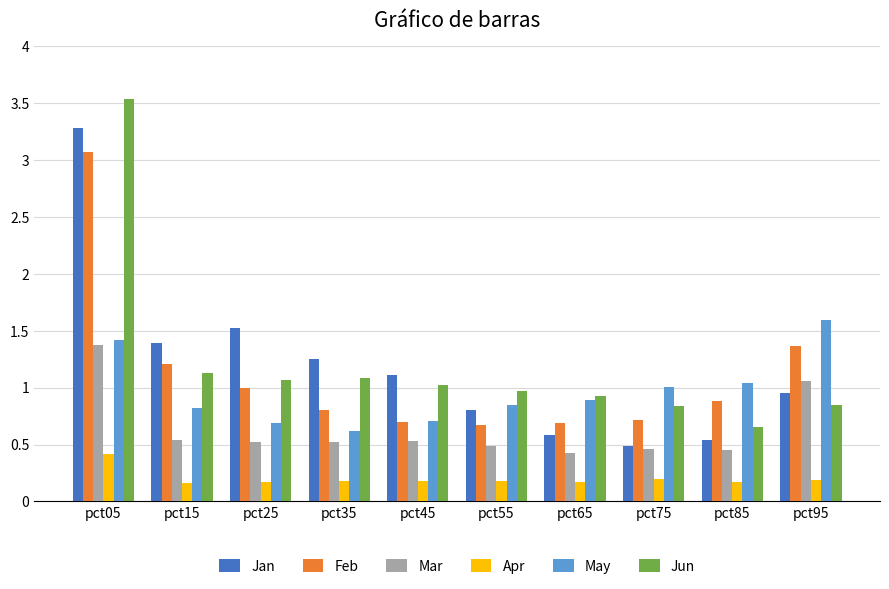

How many distinct data groups are displayed?

6